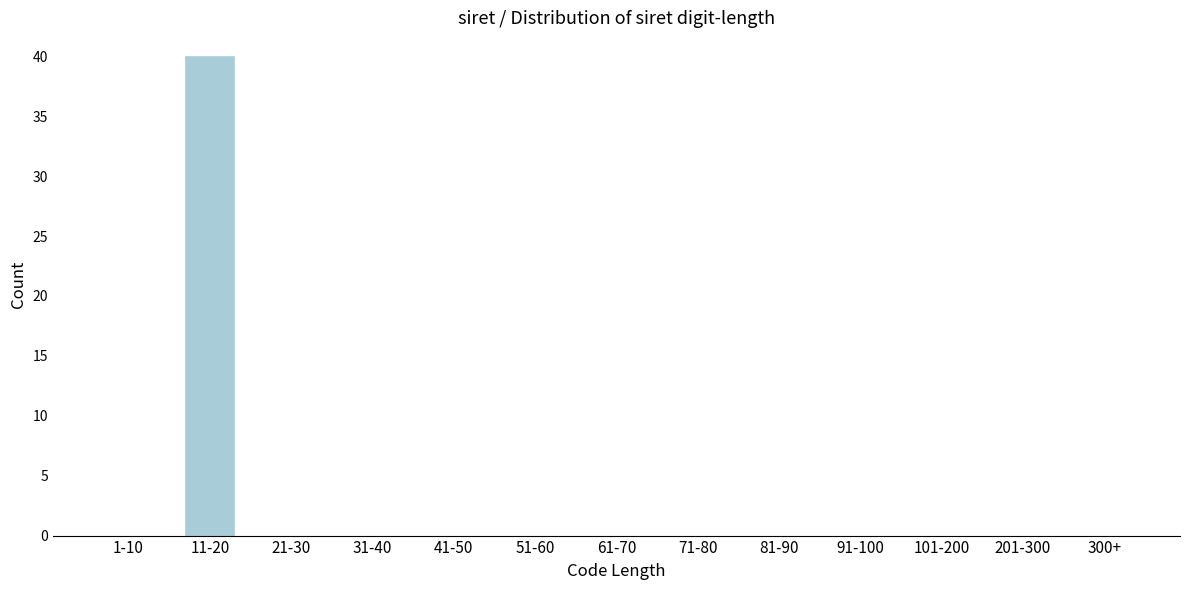

Reading left to right, list all the values displayed in this chart.

1-10=0	11-20=40	21-30=0	31-40=0	41-50=0	51-60=0	61-70=0	71-80=0	81-90=0	91-100=0	101-200=0	201-300=0	300+=0